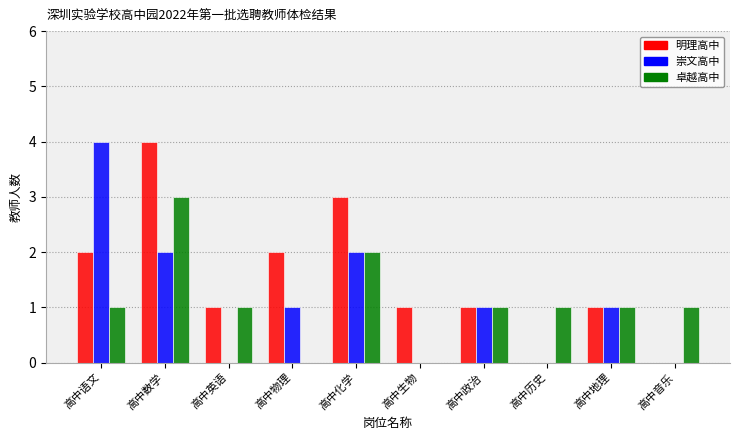

What is the sum of all 卓越高中 values?

11